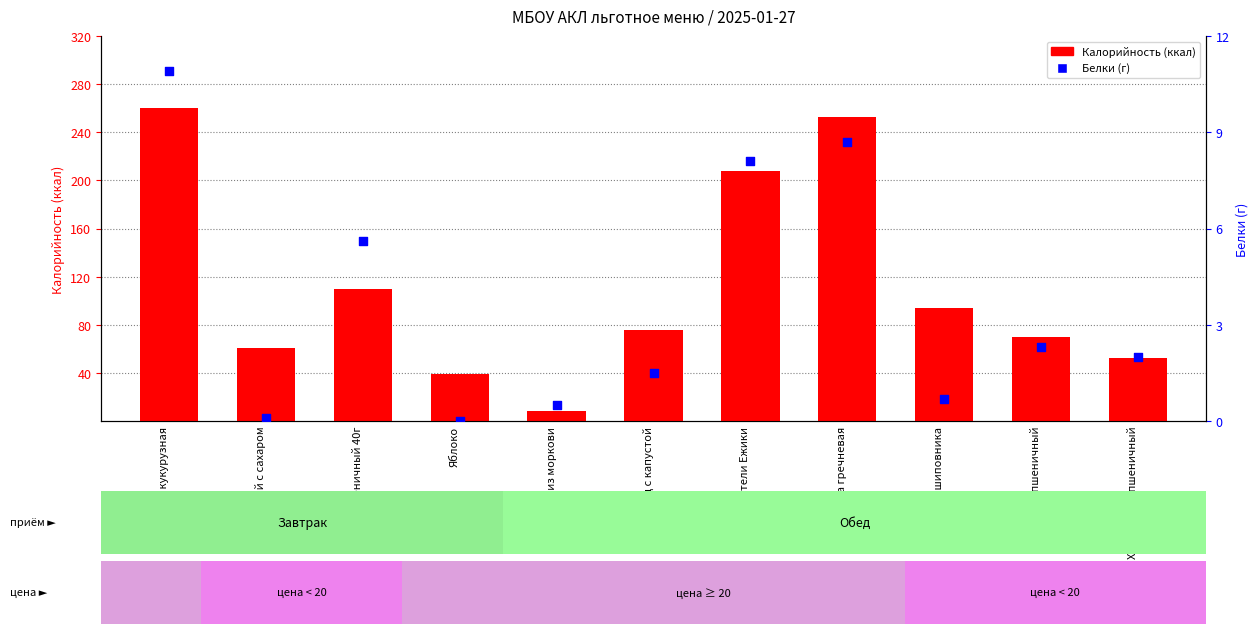

At which category is the sum across all series the highest?

Каша кукурузная